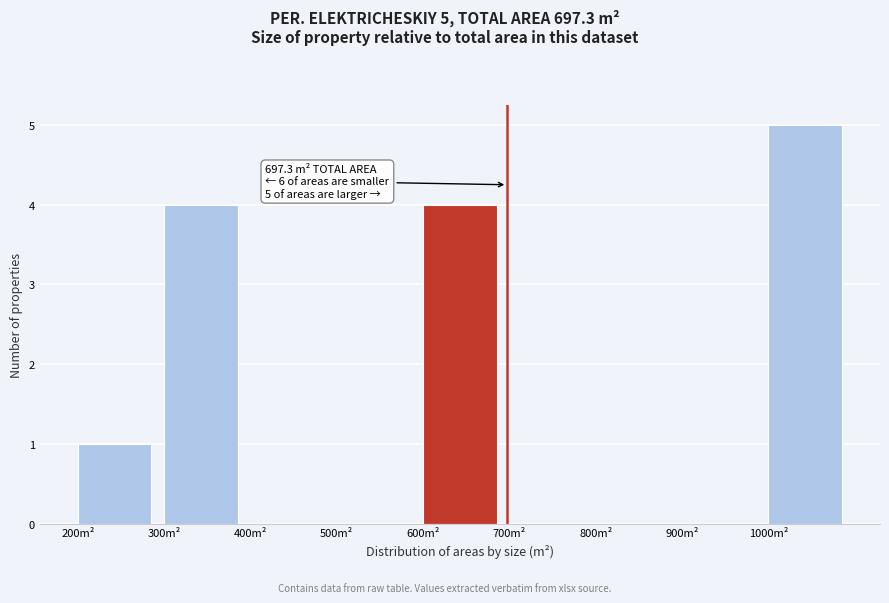

Over which range of the x-axis is the bar tallest?

1000 to 1100